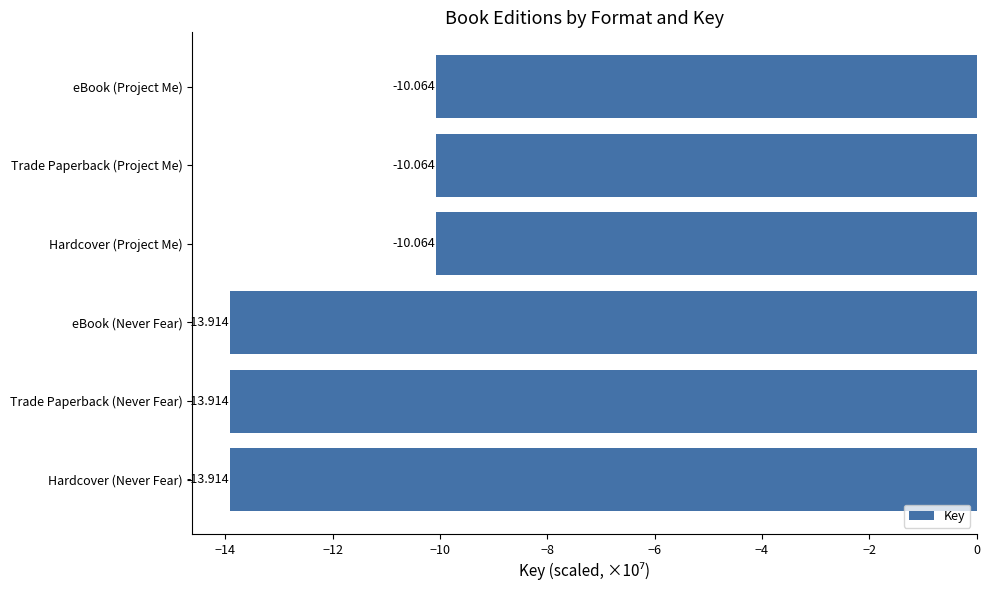

Which has a higher value, eBook (Never Fear) or Trade Paperback (Project Me)?

Trade Paperback (Project Me)